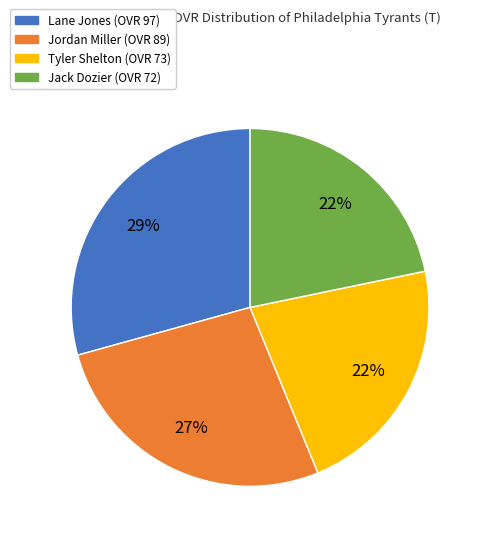

To the nearest percent, what is the combined percentage of Jordan Miller (OVR 89) and Lane Jones (OVR 97)?

56%